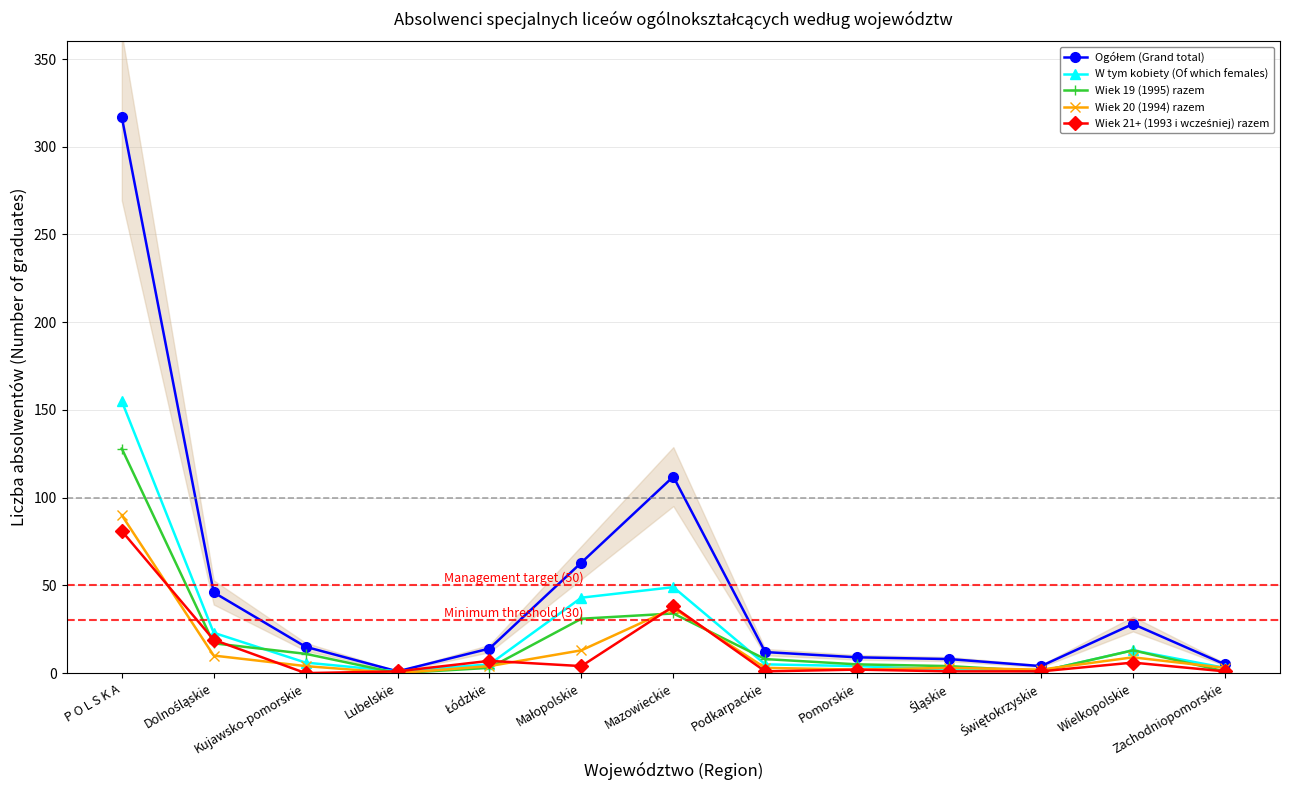

The Wiek 21+ (1993 i wcześniej) razem series shows 1 at Lubelskie. True or false?

True